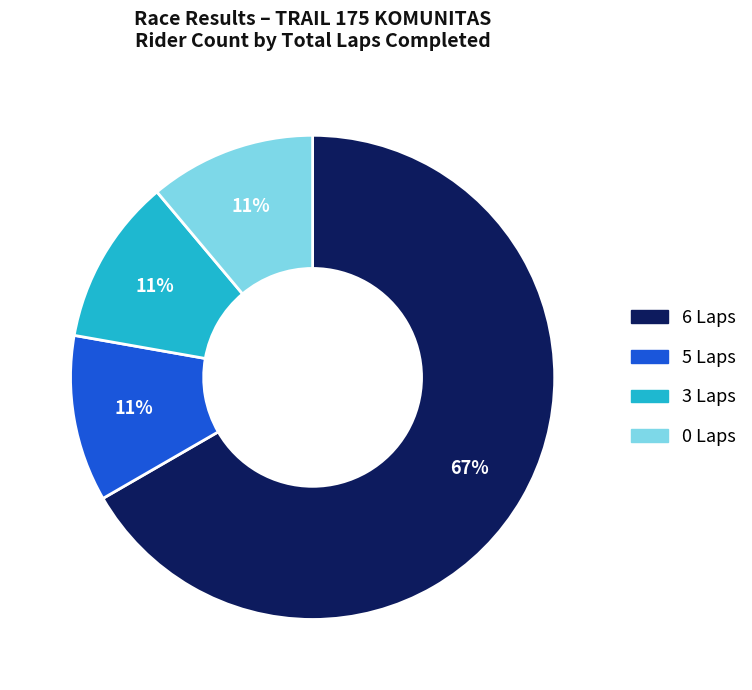

How many slices are in this pie chart?

4